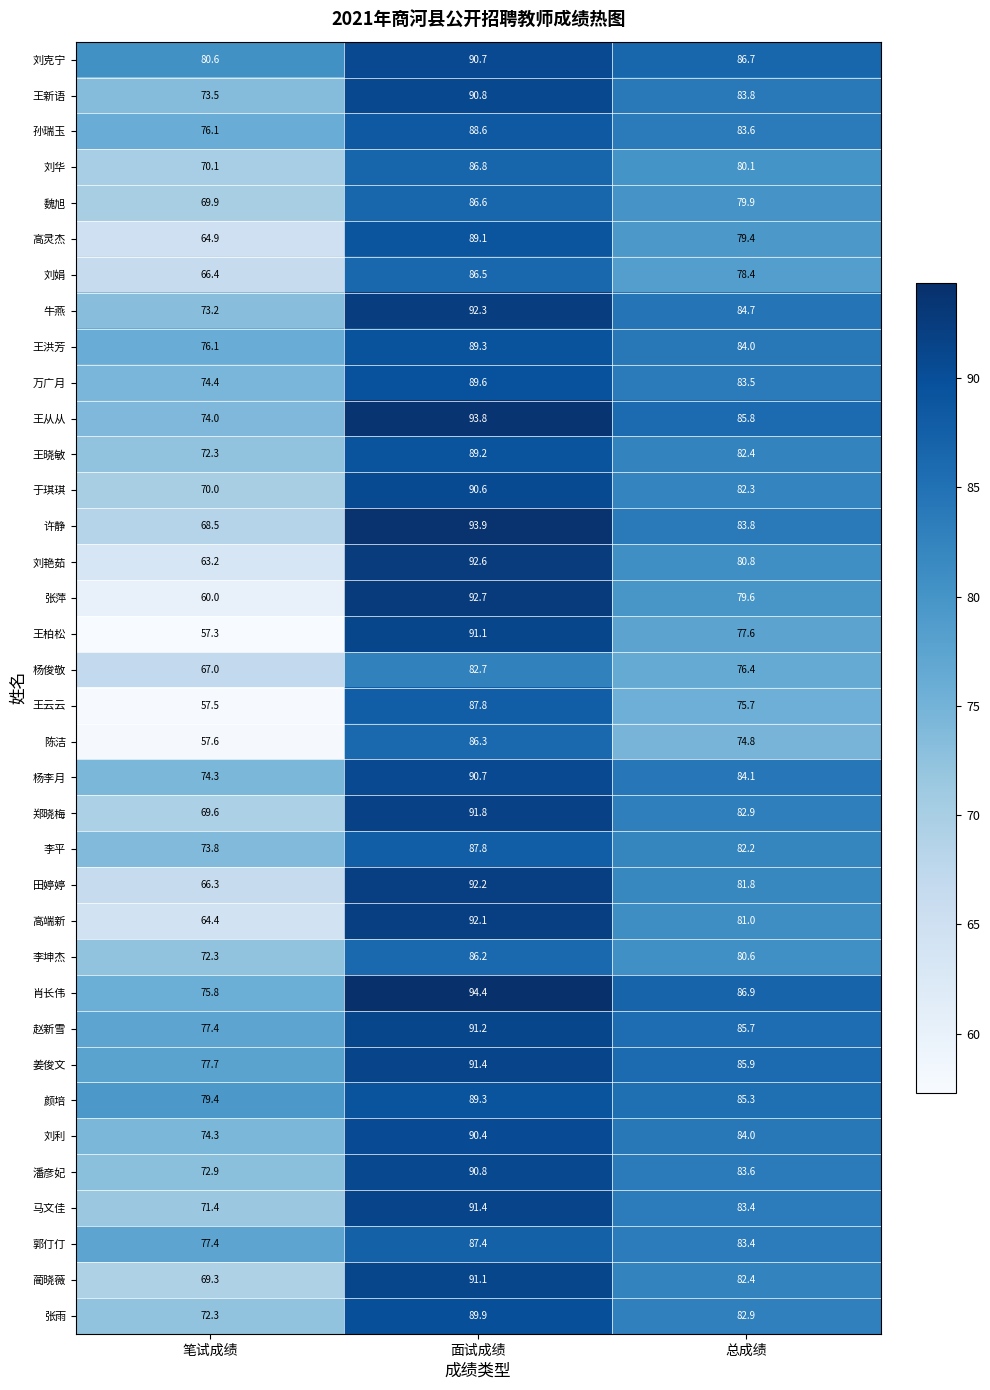

At which label does 万广月 first exceed 83?

面试成绩